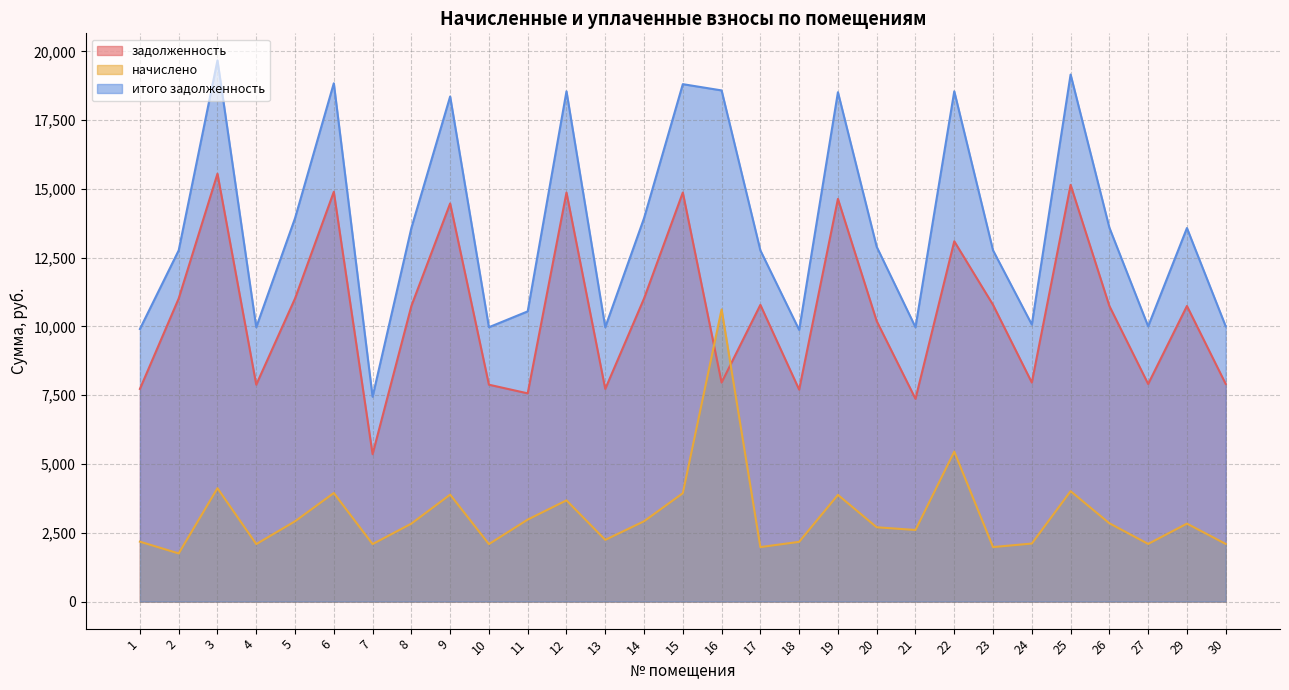

Rank the series by their maximum value, from lowest to highest.

начислено, задолженность, итого задолженность